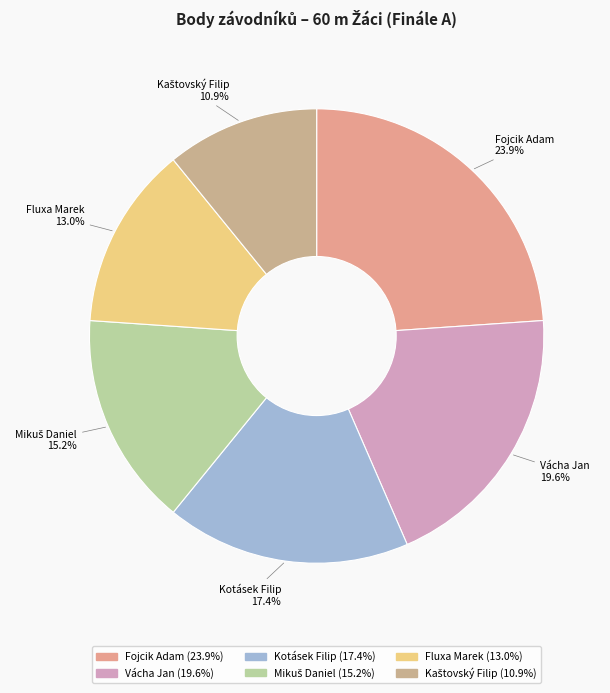

Count the number of slices in the pie.

6